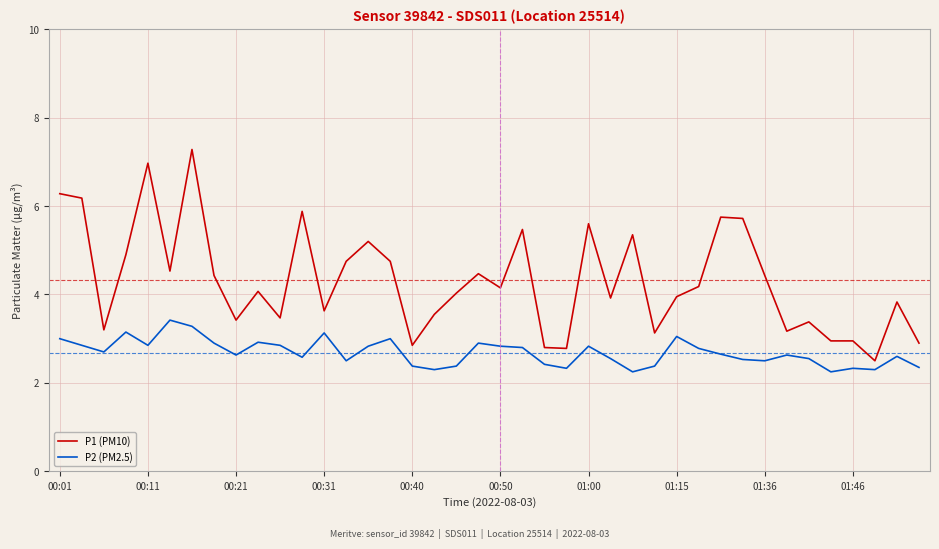

How many categories are shown in the chart?

40